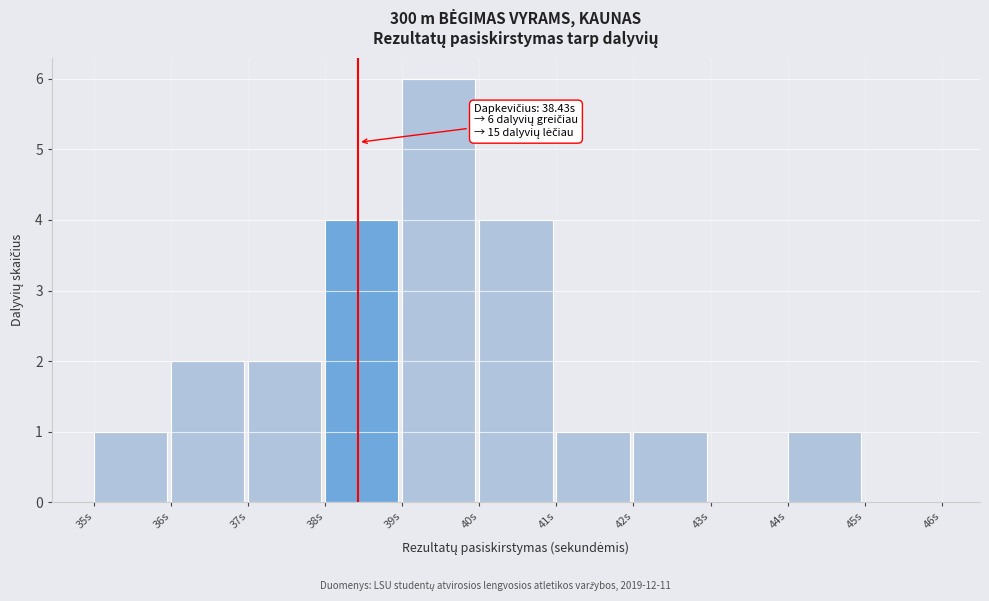

Which range on the x-axis has the tallest bar?

39 to 40